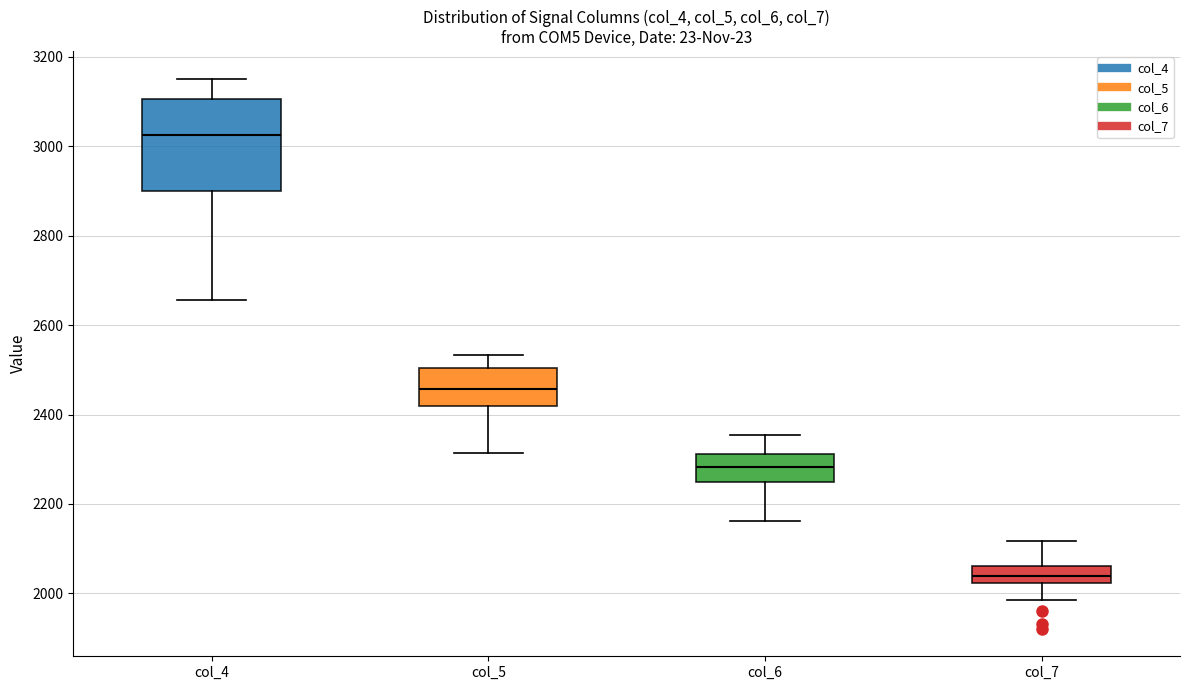

Reading left to right, transcribe this box plot: for each box, give where its median line is, the range the box spans, and where its two whiskers end, as read against the y-axis. The values are not printed on the chart, so give them approximately, as read against the axis.

col_4: median 3020, box 2900 to 3100, whiskers 2660 to 3160
col_5: median 2460, box 2420 to 2500, whiskers 2320 to 2540
col_6: median 2280, box 2240 to 2320, whiskers 2160 to 2360
col_7: median 2040, box 2020 to 2060, whiskers 1980 to 2120